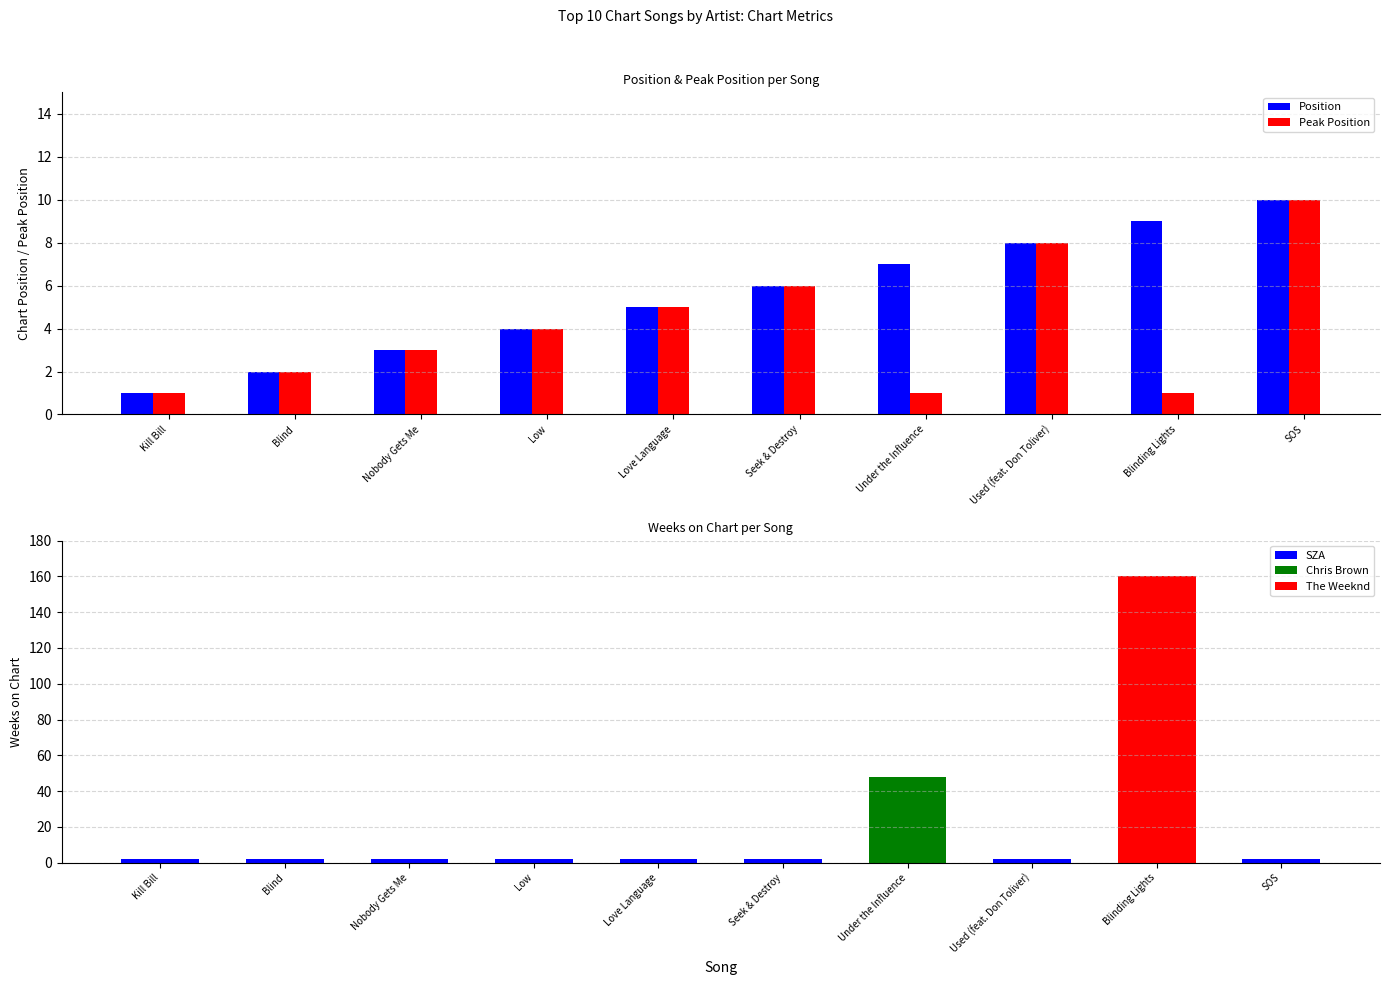

Is the value of Position at SOS greater than the value of Peak Position at Nobody Gets Me?

Yes